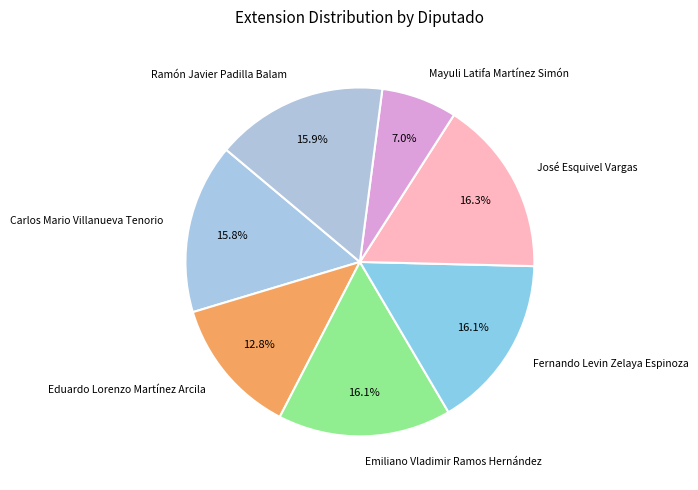

Which has a higher value, Carlos Mario Villanueva Tenorio or José Esquivel Vargas?

José Esquivel Vargas